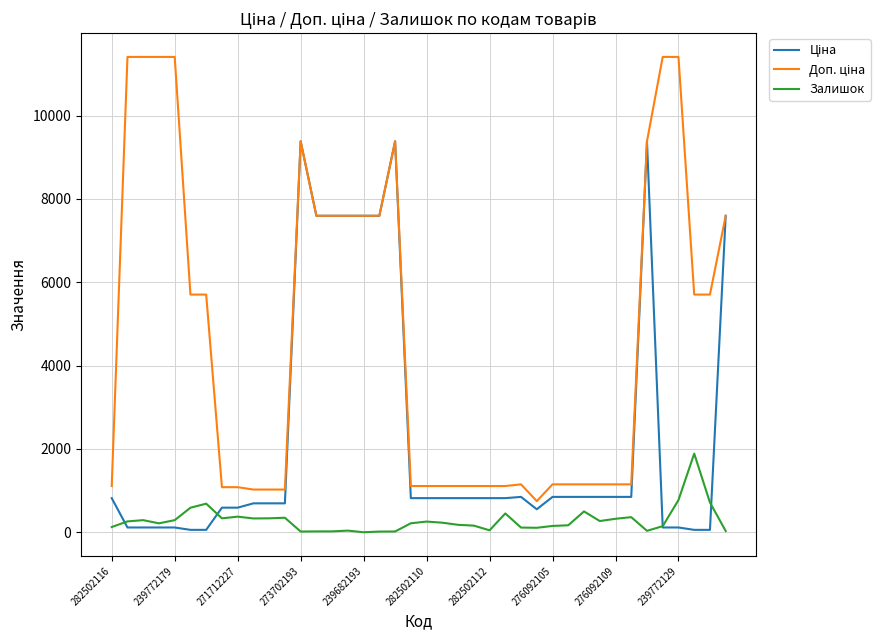

How many lines are shown in the chart?

3